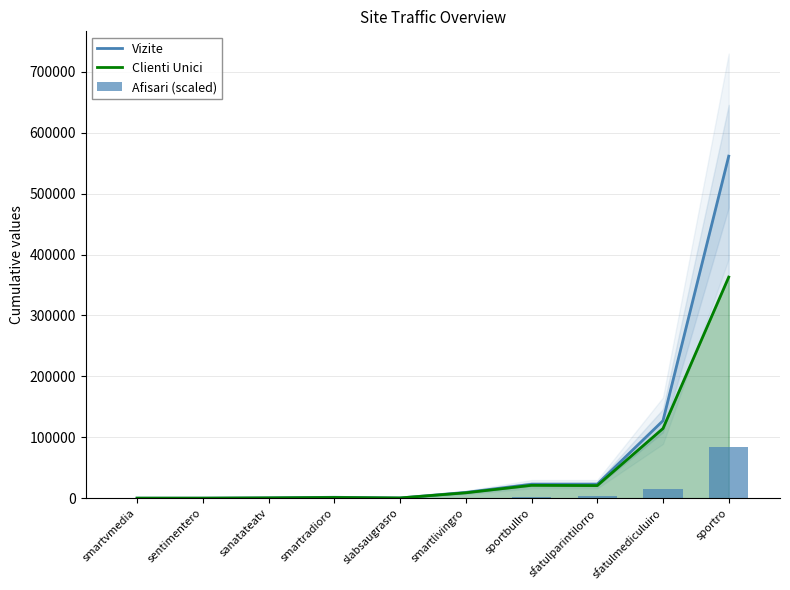

What is the minimum value shown in the chart?

1.4